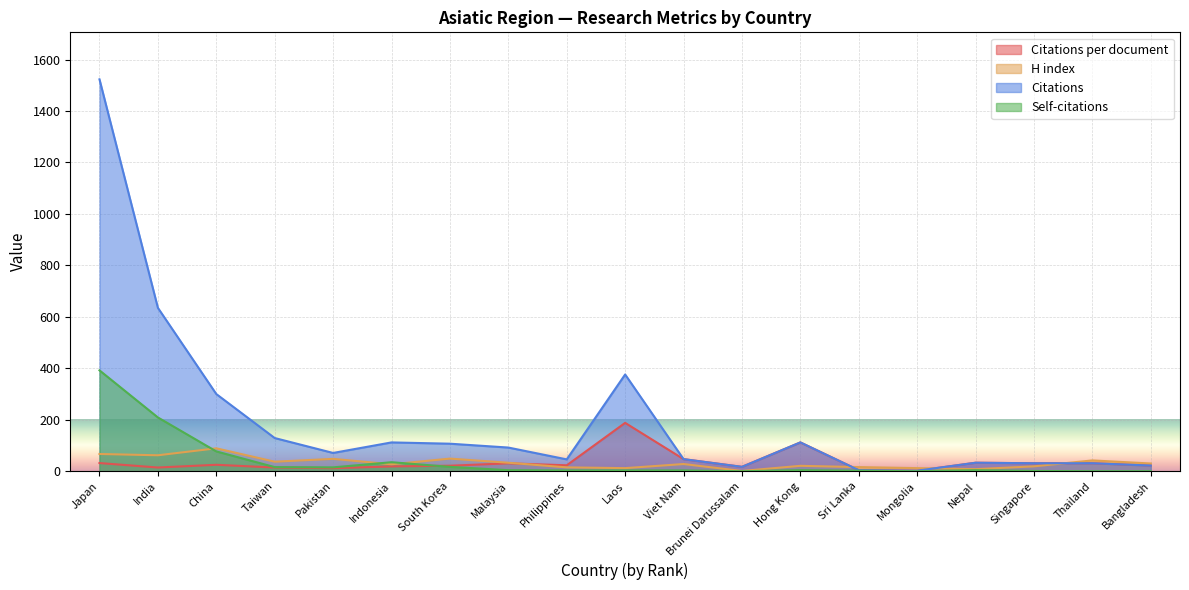

What is the value of the H index point at the 3rd from the left?

89.0